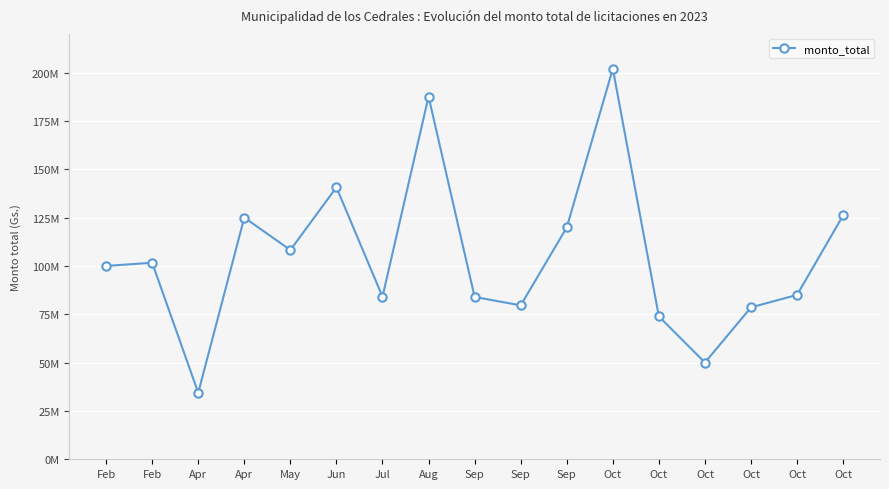

Is it true that the value at Jun is 140621742?

True